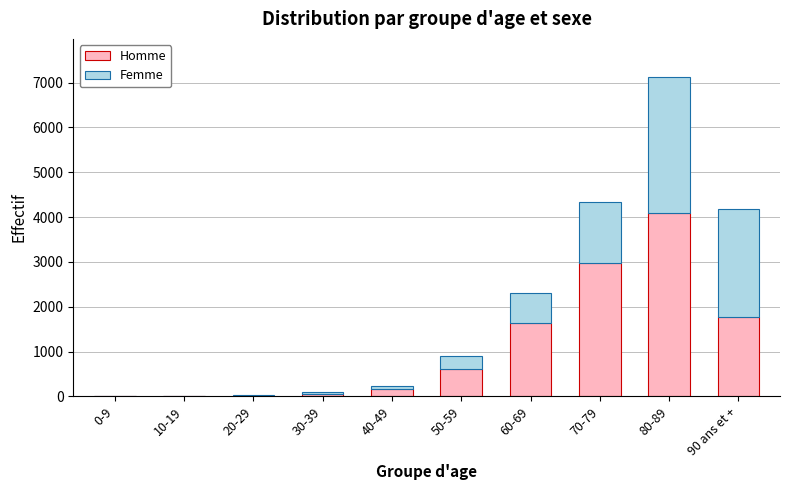

What is the highest value of the Homme series?

4089